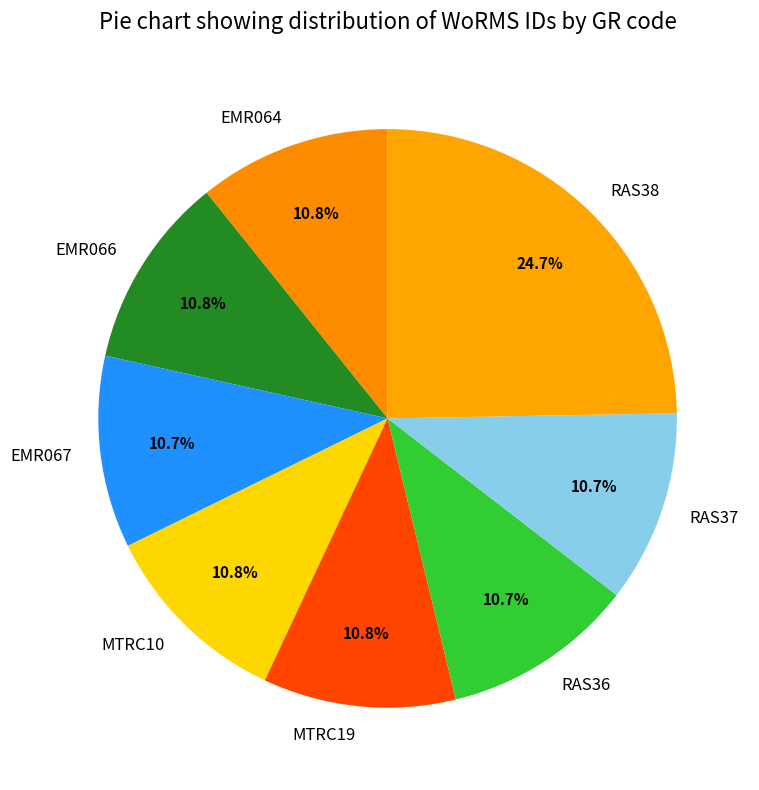

How many slices are in this pie chart?

8